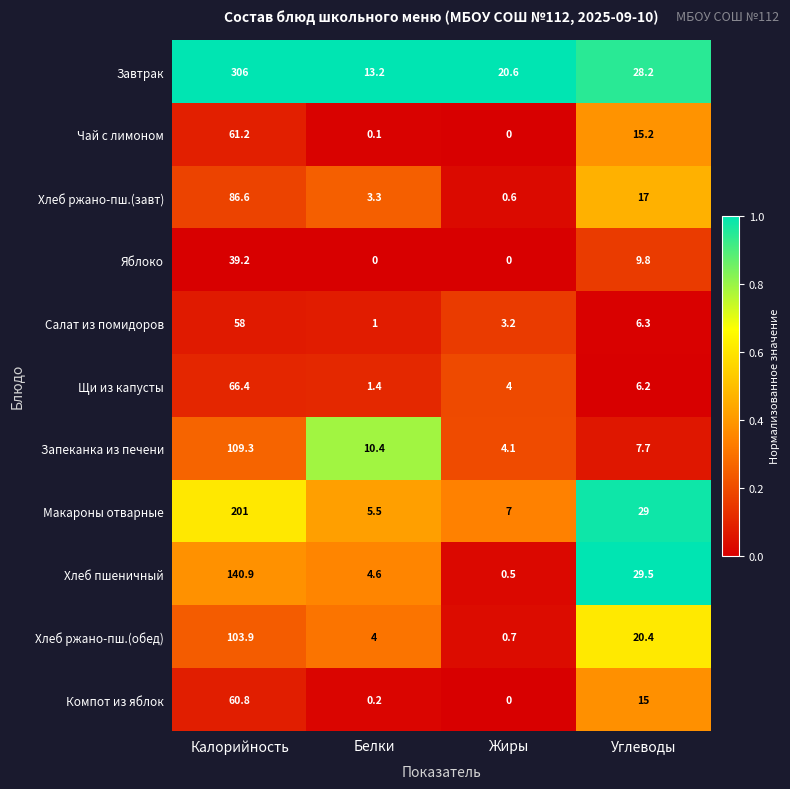

How many categories are shown in the chart?

4